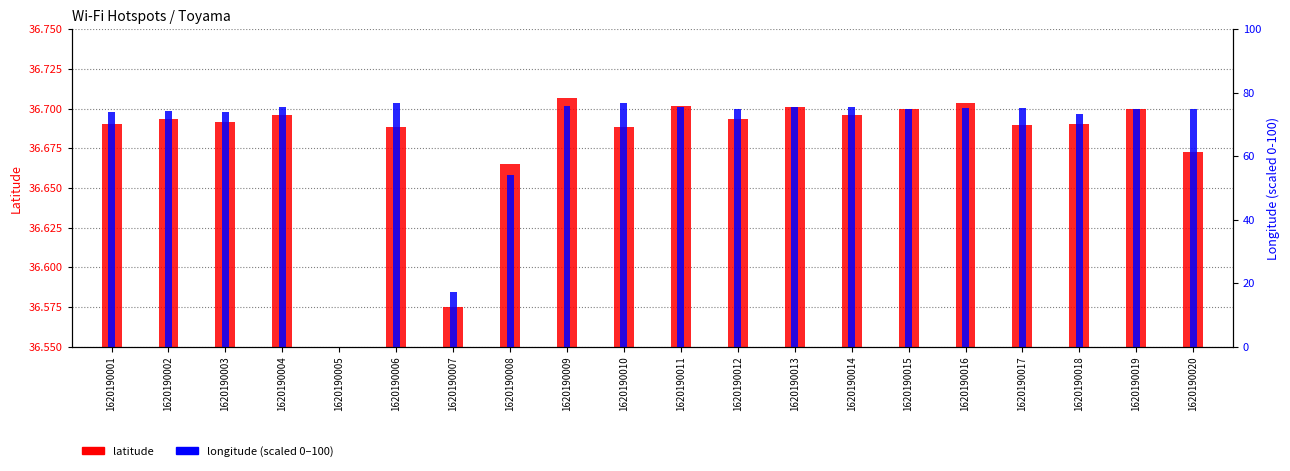

What value does the longitude (scaled) series have at 1620190006?

76.7